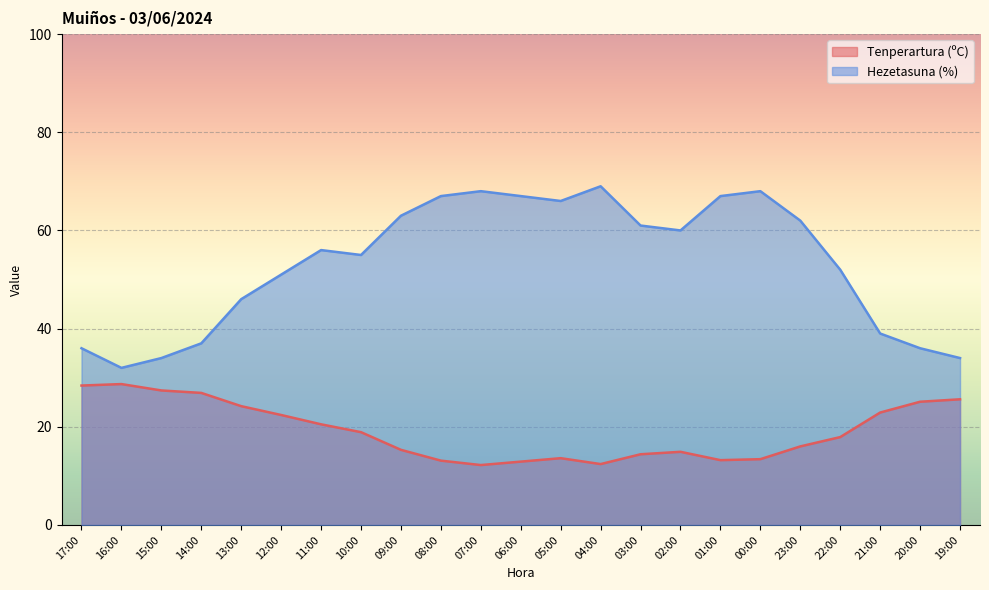

What is the difference between the maximum and minimum values in the Hezetasuna (%) series?

37.0